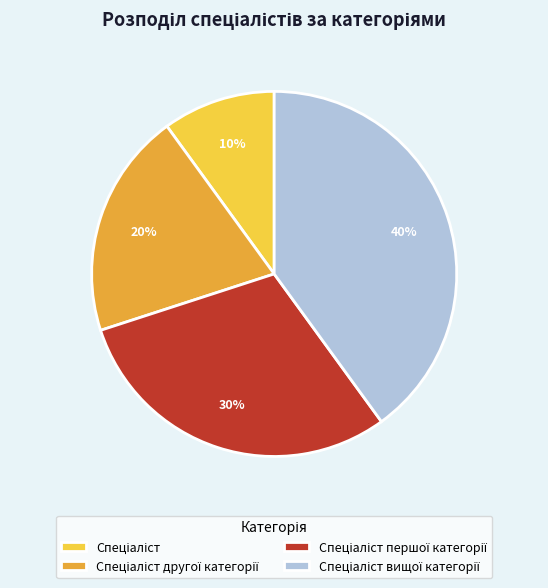

Count the number of slices in the pie.

4